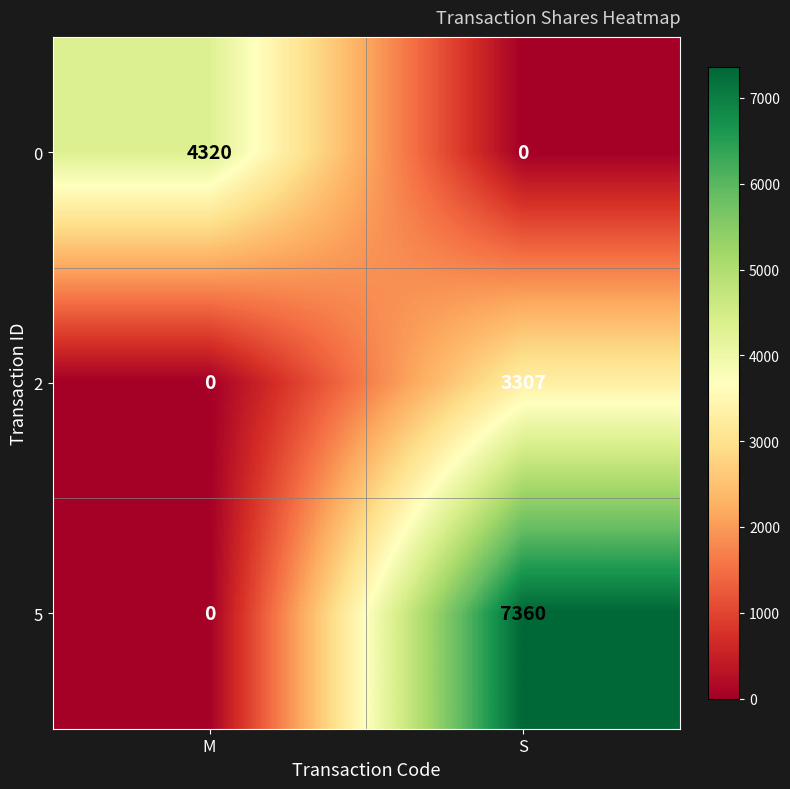

True or false: 0 has a value of -2132 at S.

False